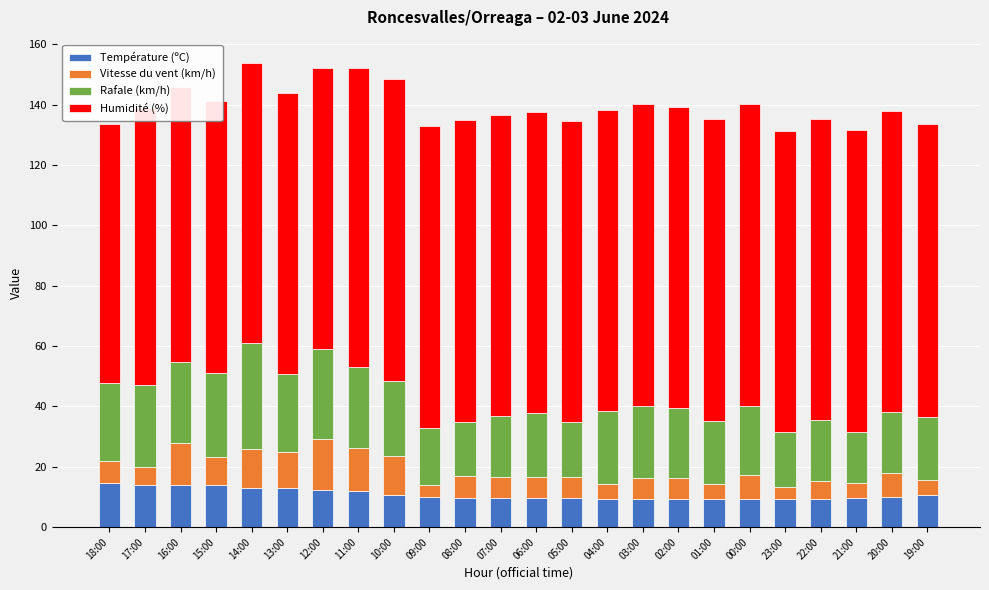

True or false: Température (ºC) has a value of 4.8 at 05:00.

False